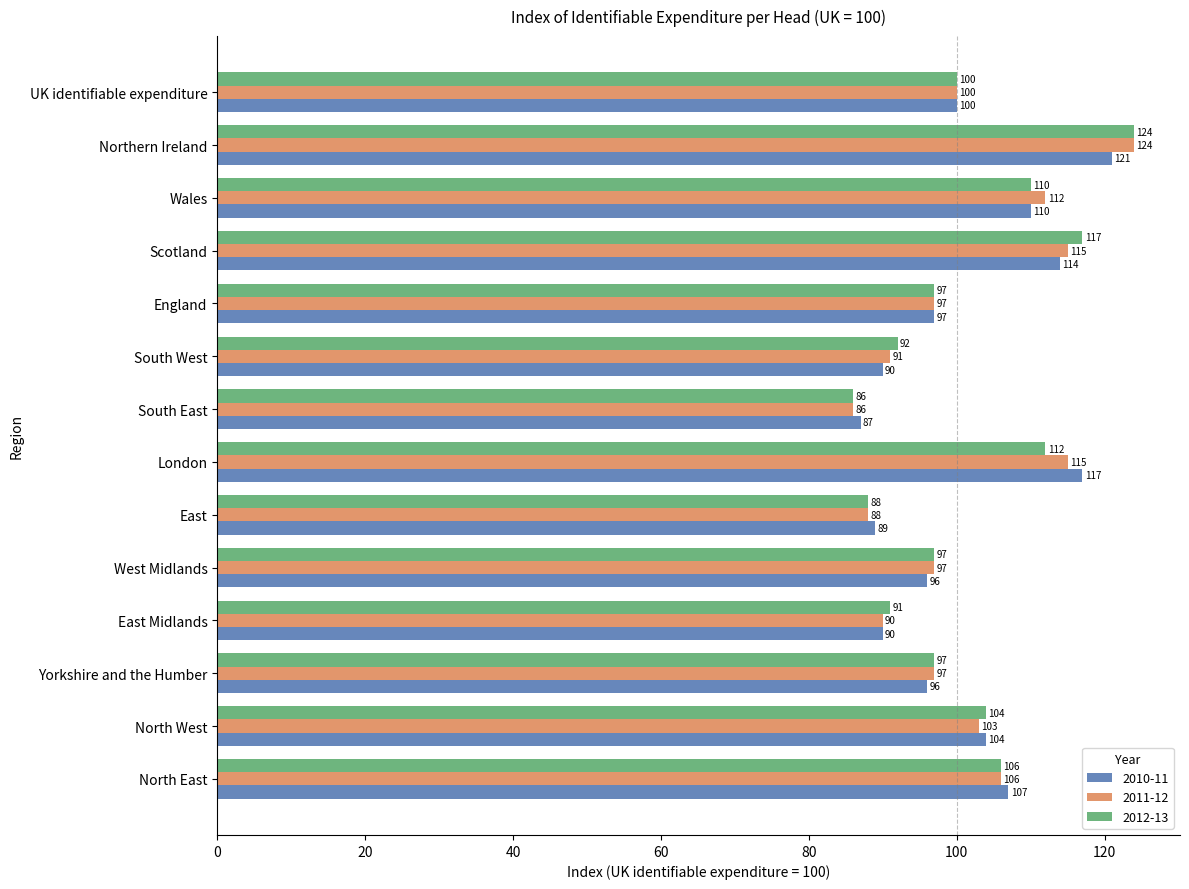

Which series changed the most between Wales and Northern Ireland?

2012-13